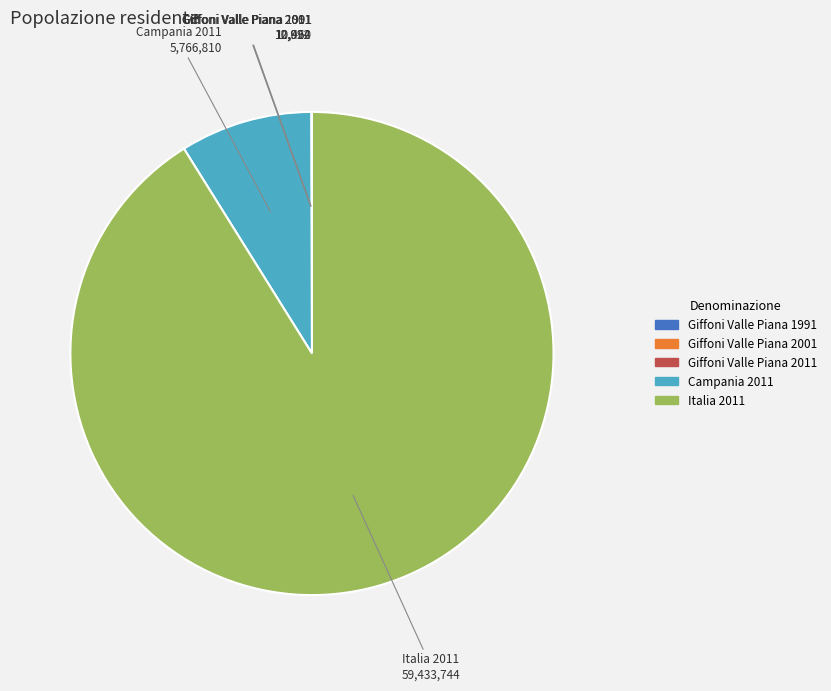

Which has a higher value, Italia 2011 or Campania 2011?

Italia 2011